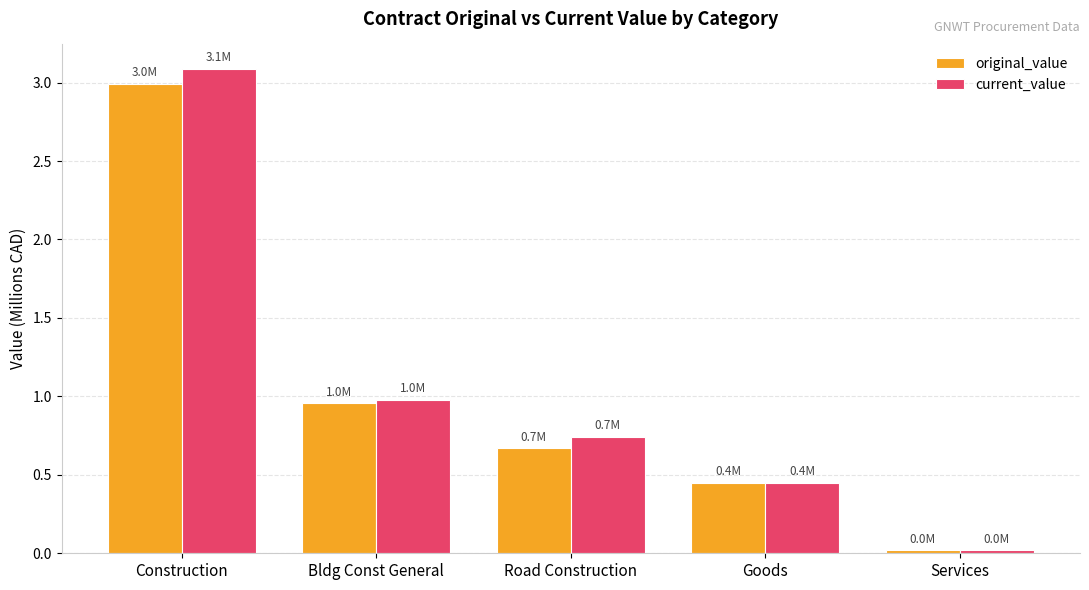

Is the value of current_value at Construction greater than the value of original_value at Road Construction?

Yes